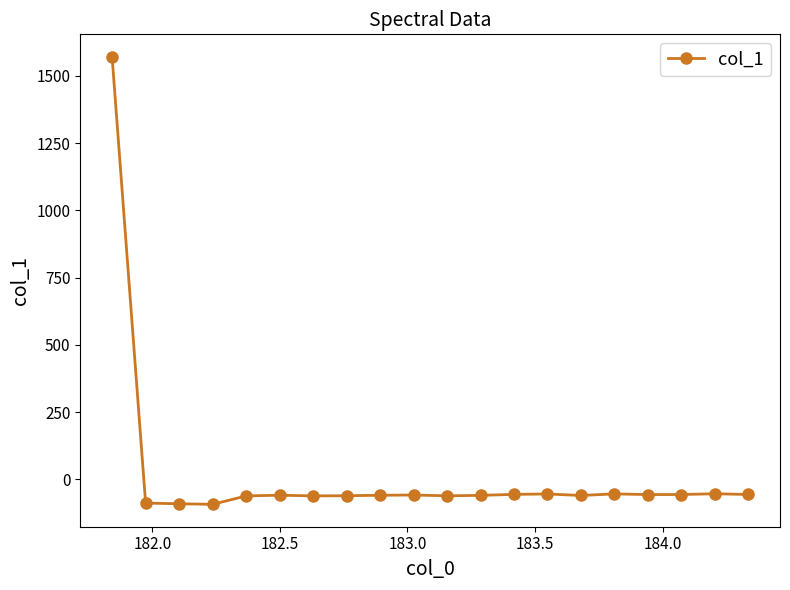

What is the value of the 2nd point from the left?

-88.4